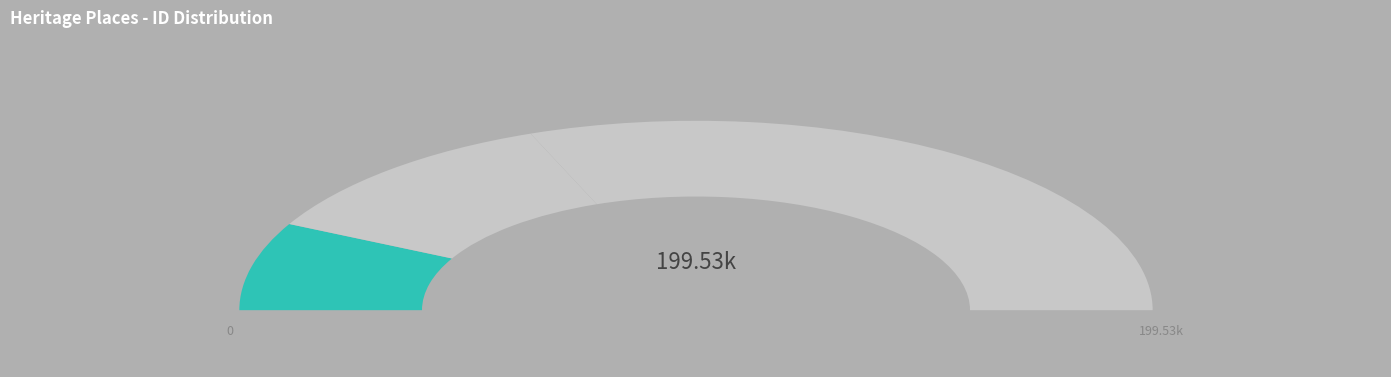

Rank the categories by value from highest to lowest.

Carisbrook Cottage, 15 Symonds Street, Residence, South Yarra, HO31 - Glen Elgin